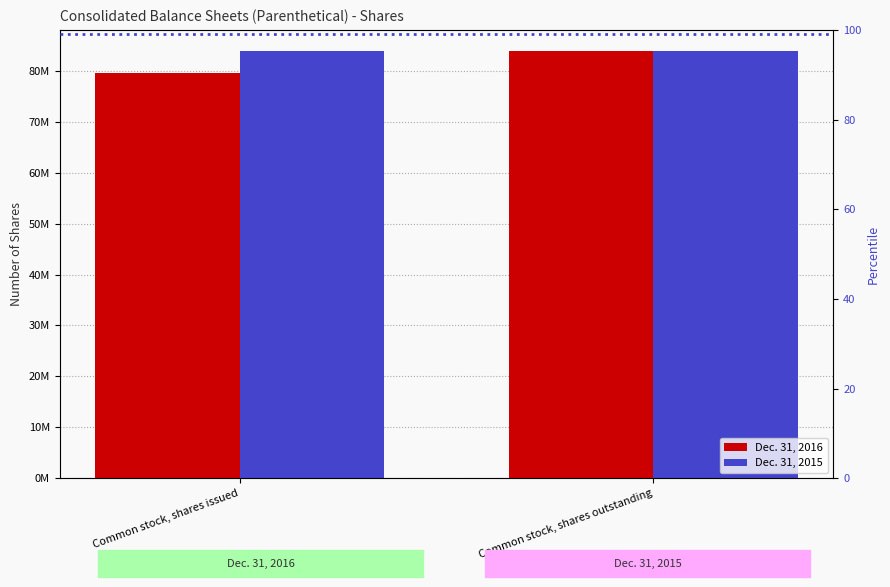

List the series in order of their overall mean, highest first.

Dec. 31, 2015, Dec. 31, 2016